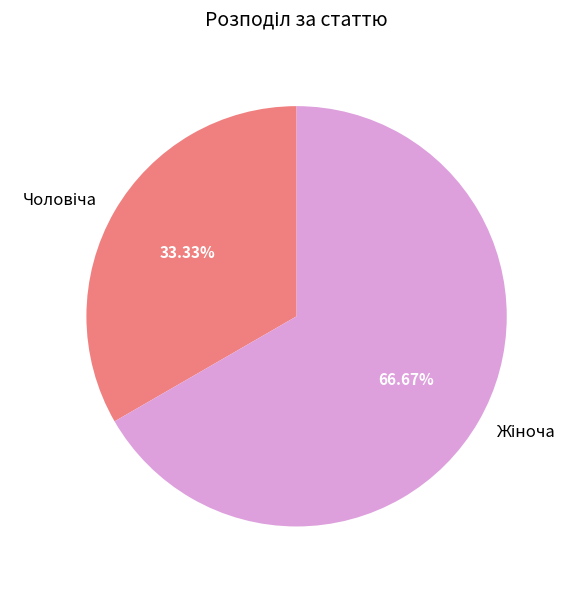

Does any single category account for the majority?

Yes